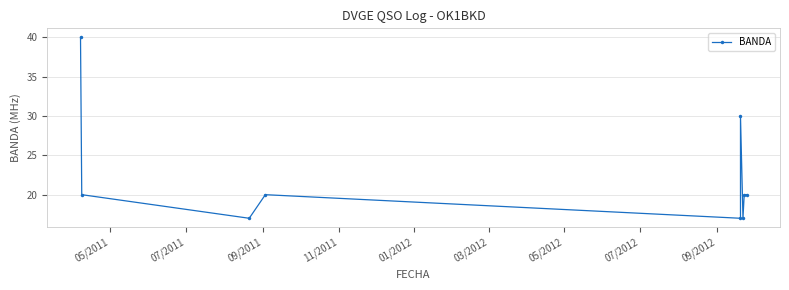

What is the value of the 9th point from the left?

20